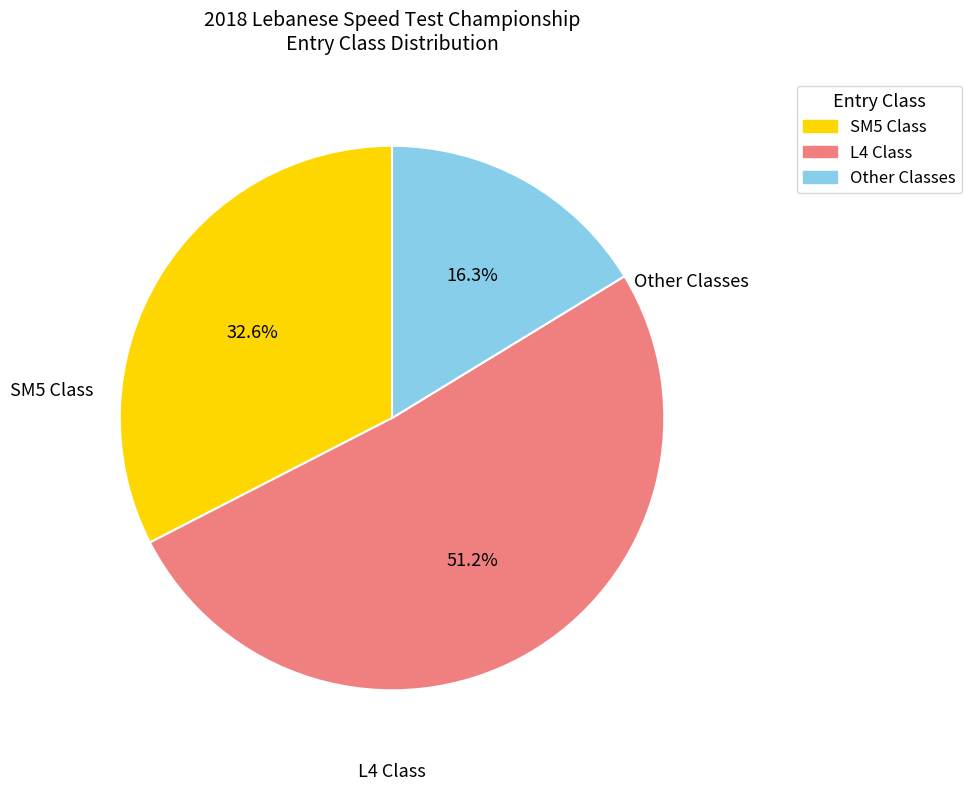

Count the number of slices in the pie.

3